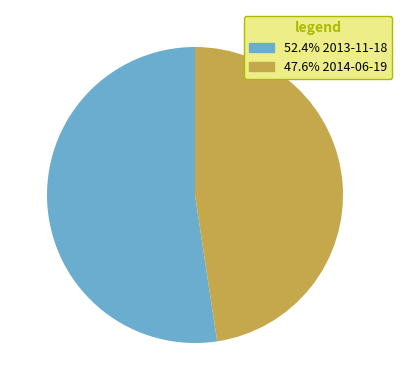

Is there a majority slice in this chart?

Yes